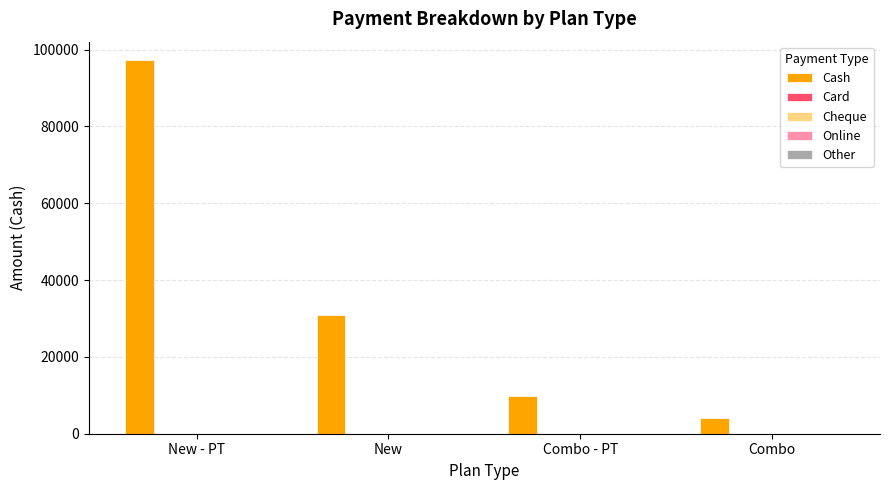

What is the smallest value displayed?

4000